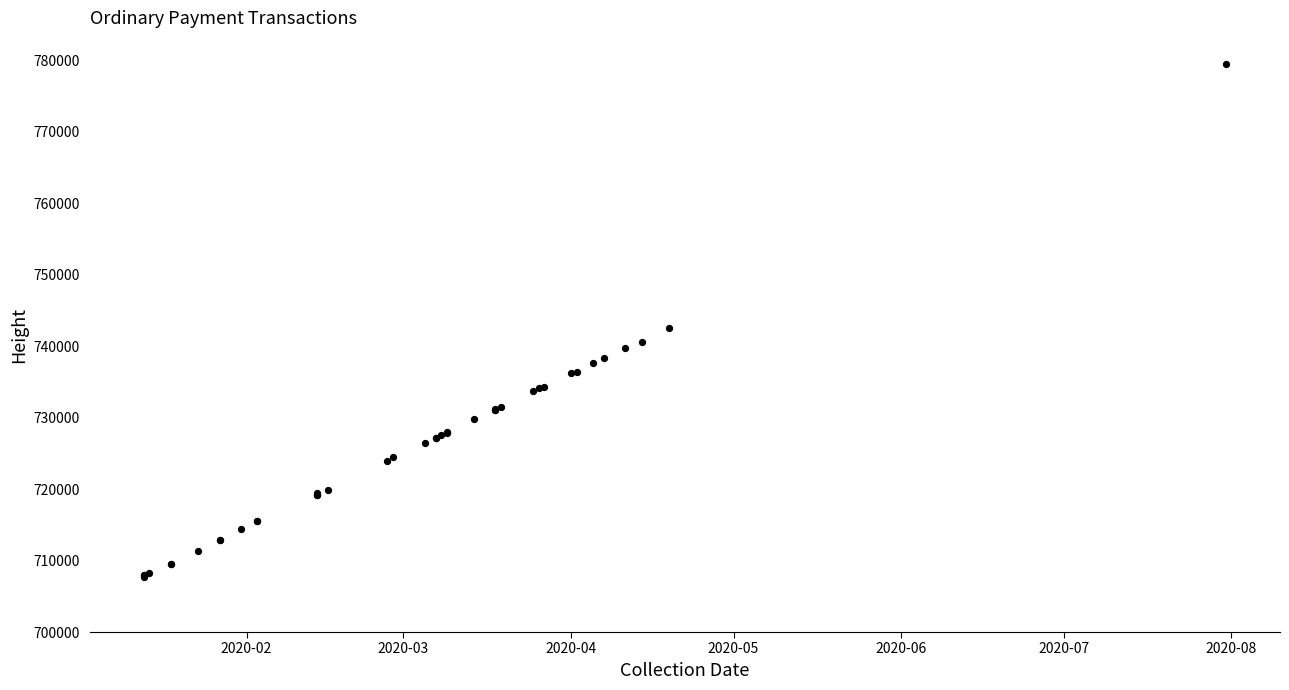

What Y value in the scatter plot is closest to 743647?

742491